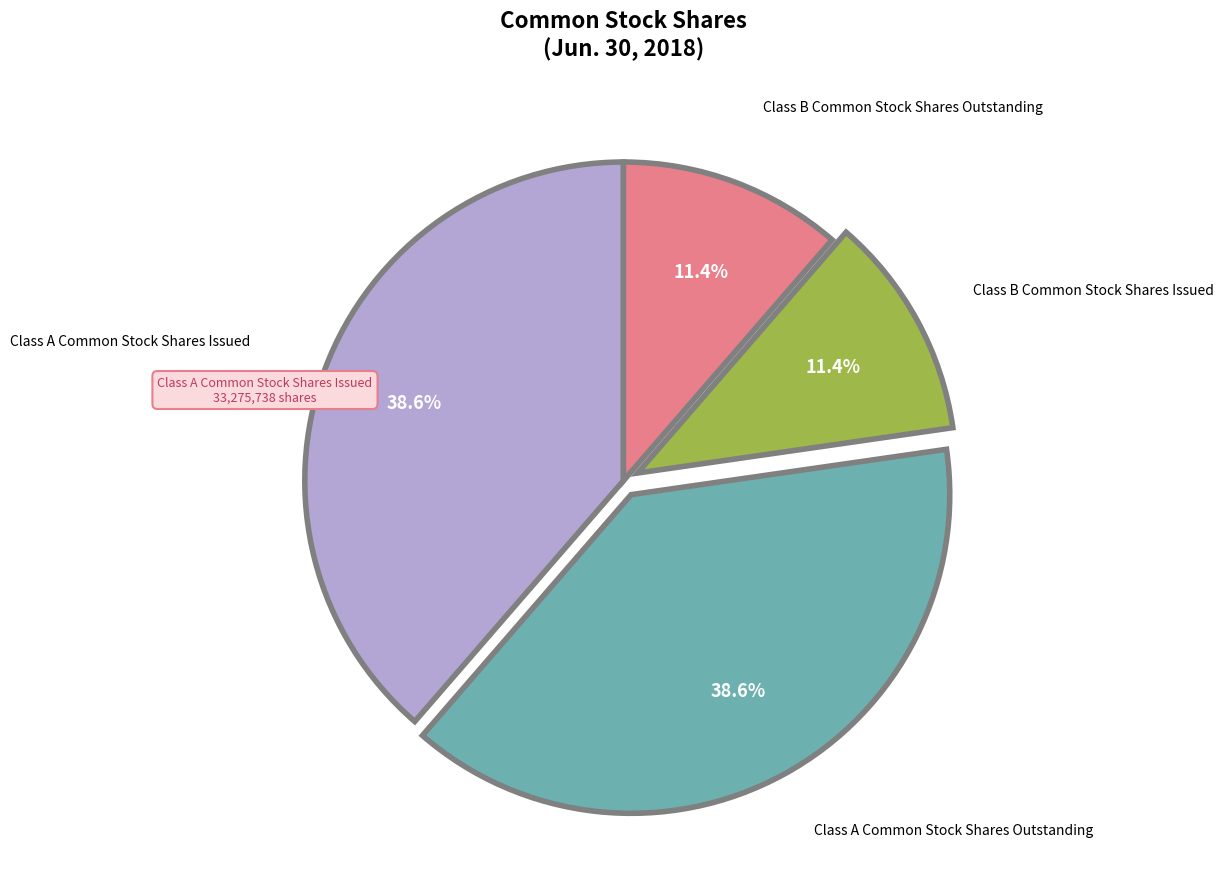

Is there any slice that represents more than half of the pie?

No